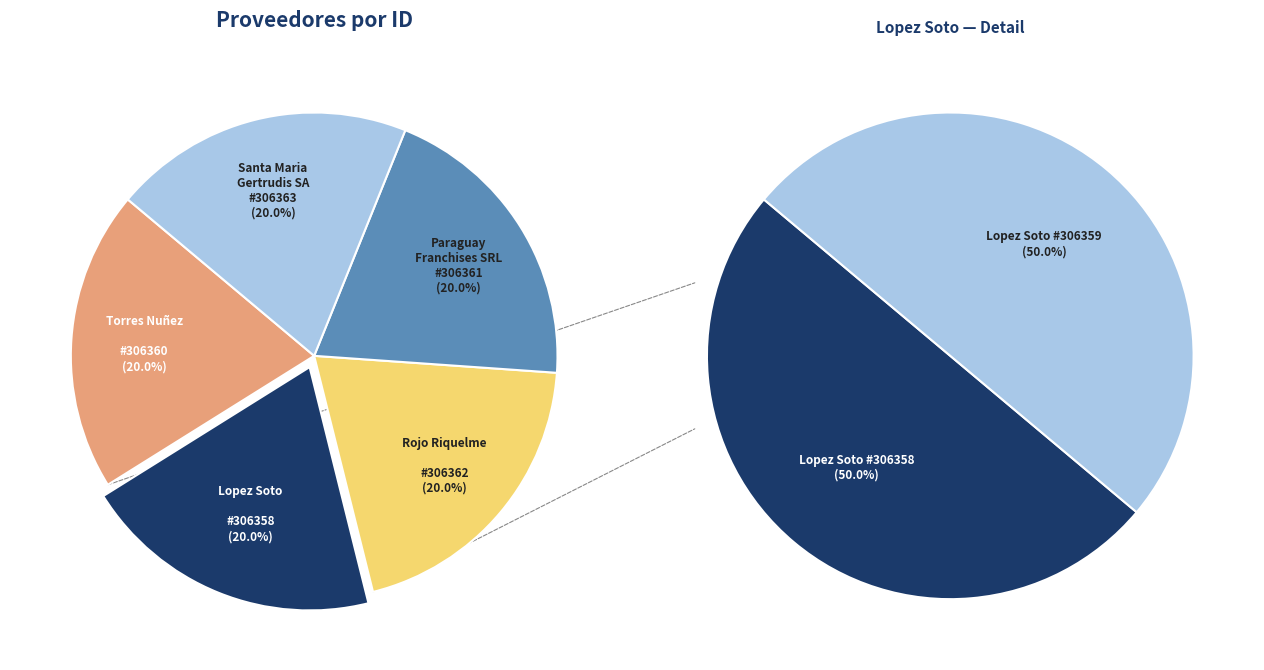

How many slices are in this pie chart?

5